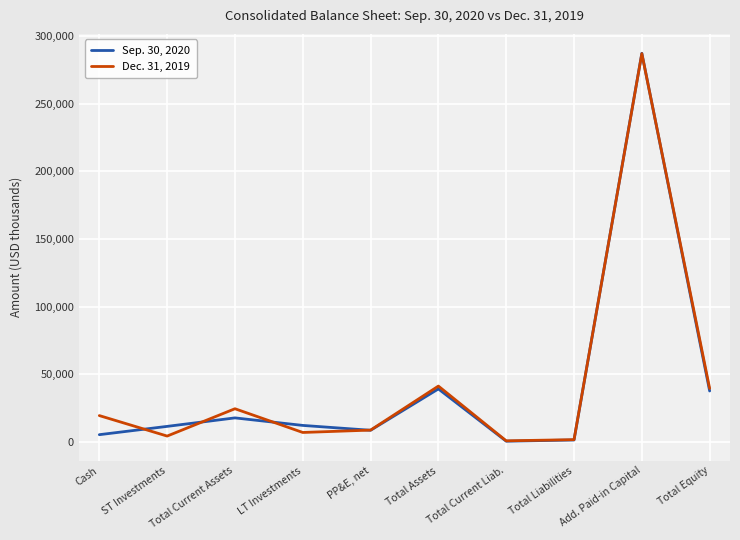

How many interior local peaks does the Dec. 31, 2019 series have?

3